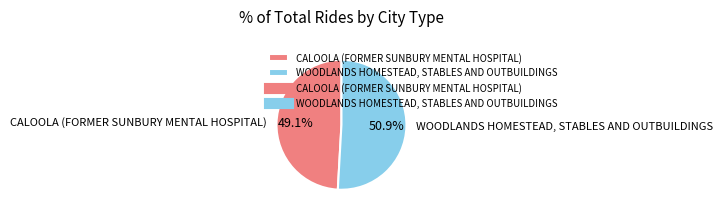

How many slices are in this pie chart?

2